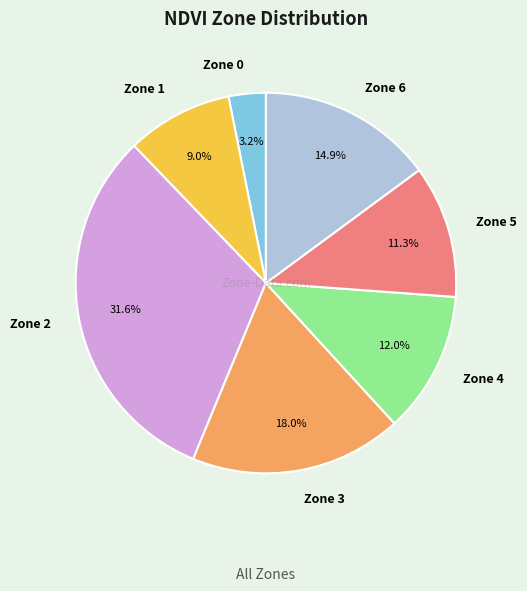

The Zone 5 slice represents 19% of the pie. True or false?

False